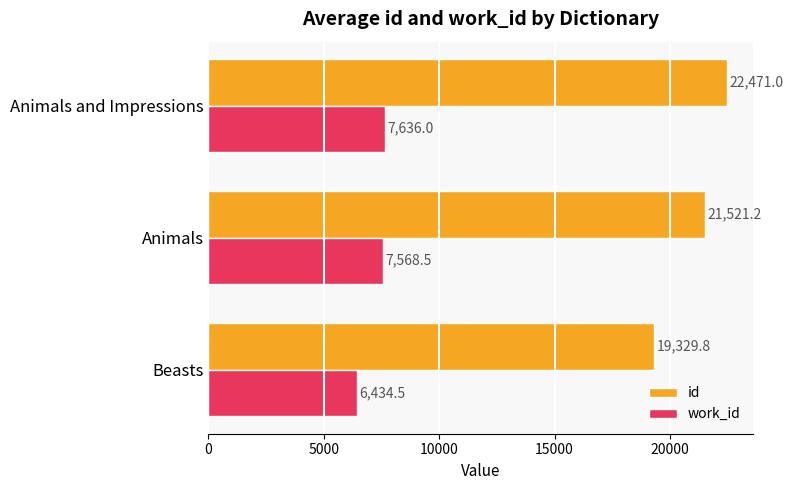

What is the spread (max minus min) of values at Animals and Impressions?

14835.0